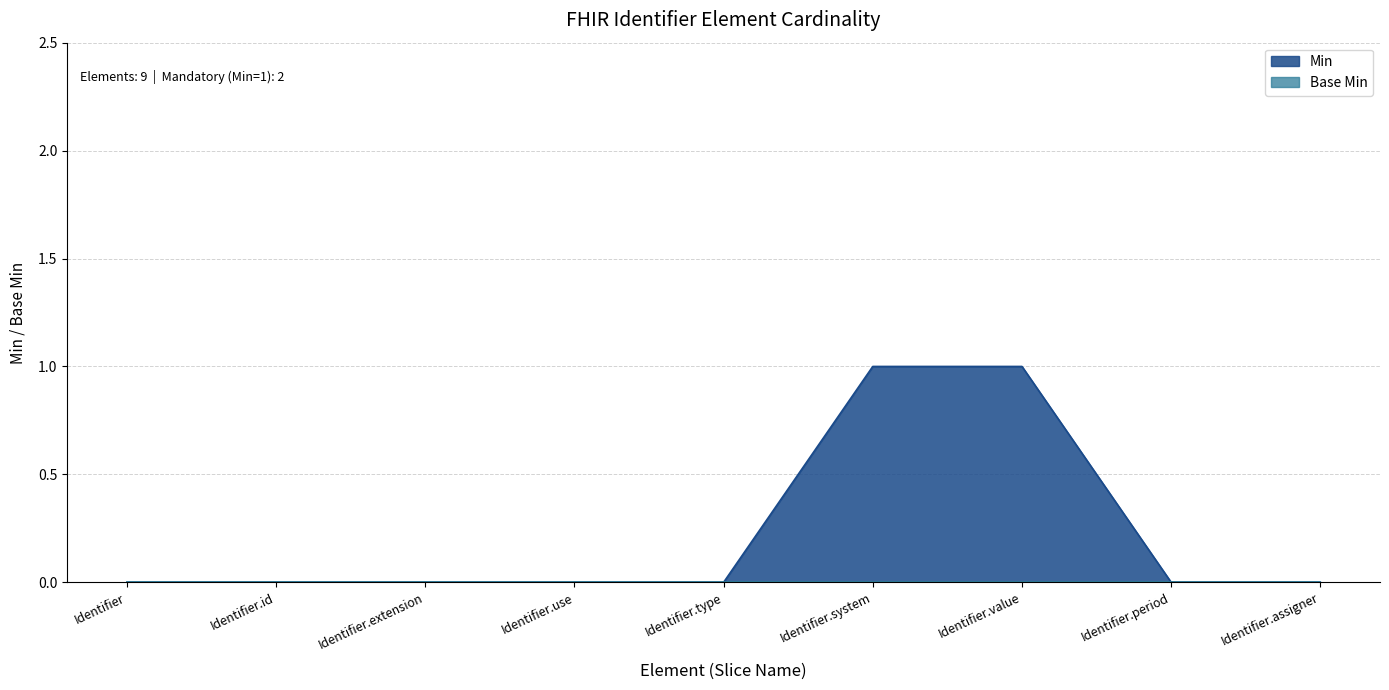

What is the sum of the values at Identifier.value and Identifier.period?

1